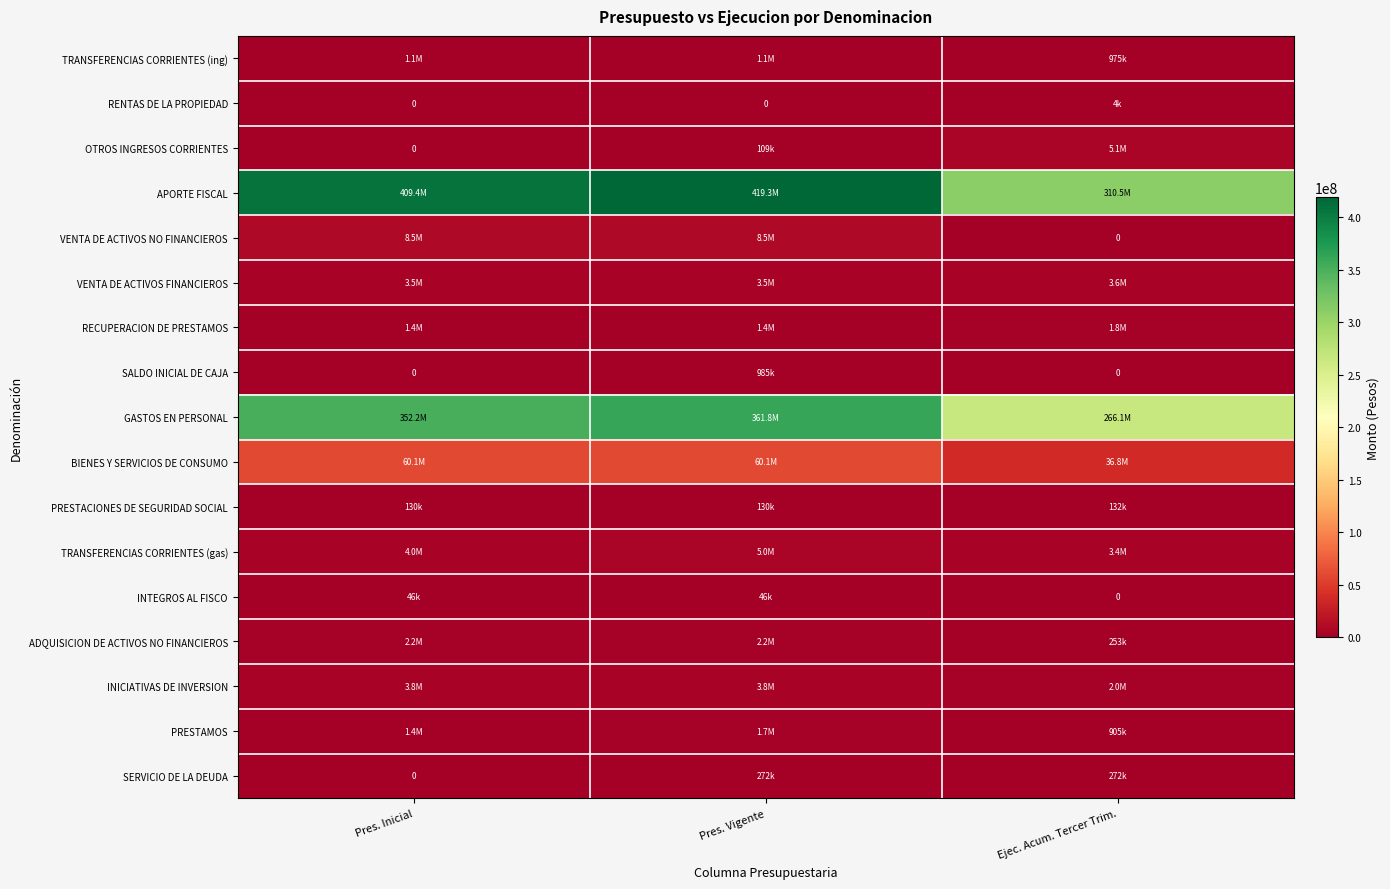

What is the total value across all series at Pres. Inicial?

847797682